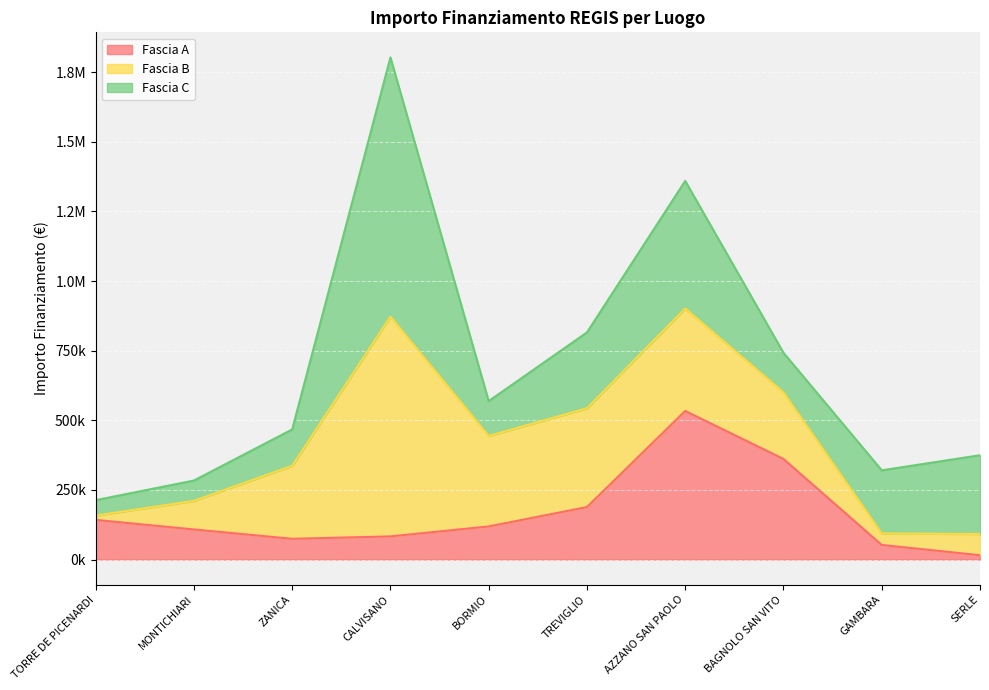

Reading right to left, extract all data points from this chart.

Fascia A: SERLE=15440.0	GAMBARA=52320.0	BAGNOLO SAN VITO=361240.0	AZZANO SAN PAOLO=533520.0	TREVIGLIO=188362.2	BORMIO=118800.0	CALVISANO=83040.0	ZANICA=74400.0	MONTICHIARI=108000.0	TORRE DE PICENARDI=142320.0
Fascia B: SERLE=76140.0	GAMBARA=41192.0	BAGNOLO SAN VITO=238829.6	AZZANO SAN PAOLO=368005.7	TREVIGLIO=354880.0	BORMIO=325026.9	CALVISANO=789254.4	ZANICA=262240.0	MONTICHIARI=102630.9	TORRE DE PICENARDI=15440.0
Fascia C: SERLE=282960.0	GAMBARA=226850.0	BAGNOLO SAN VITO=142361.6	AZZANO SAN PAOLO=458182.4	TREVIGLIO=272400.0	BORMIO=125175.0	CALVISANO=930869.5	ZANICA=130560.0	MONTICHIARI=73108.0	TORRE DE PICENARDI=55388.0